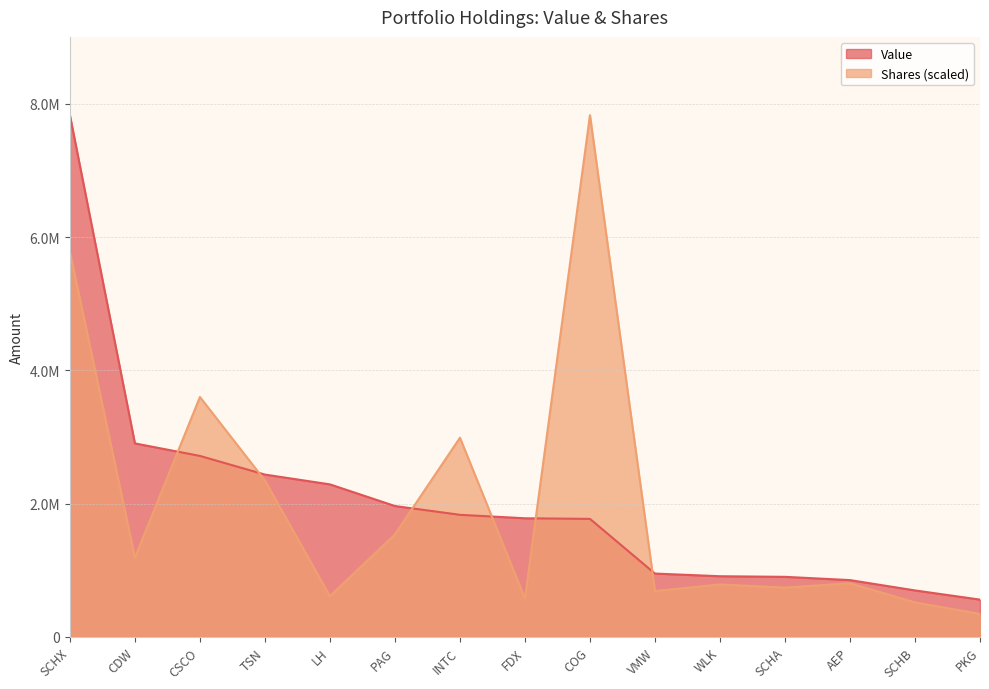

At which label is Value closest to 4196000?

CDW